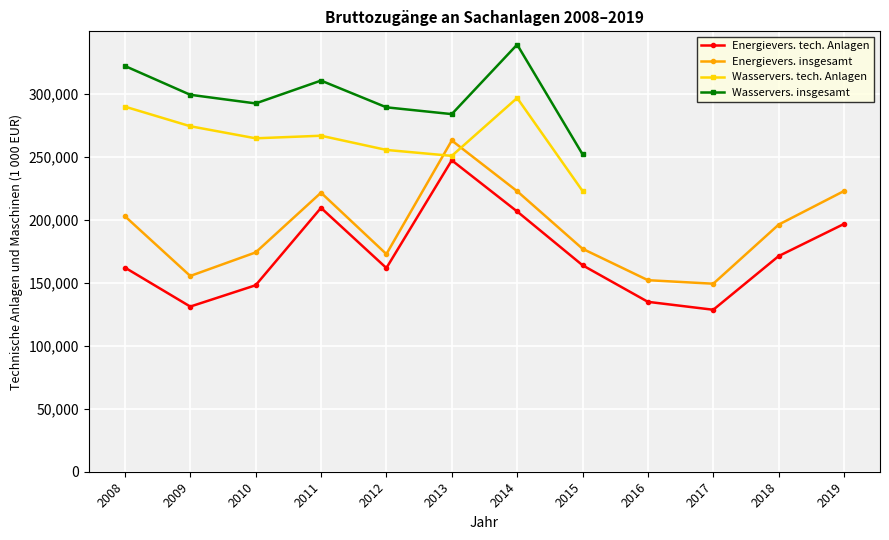

At which category does the data reach its first local valley?

2009